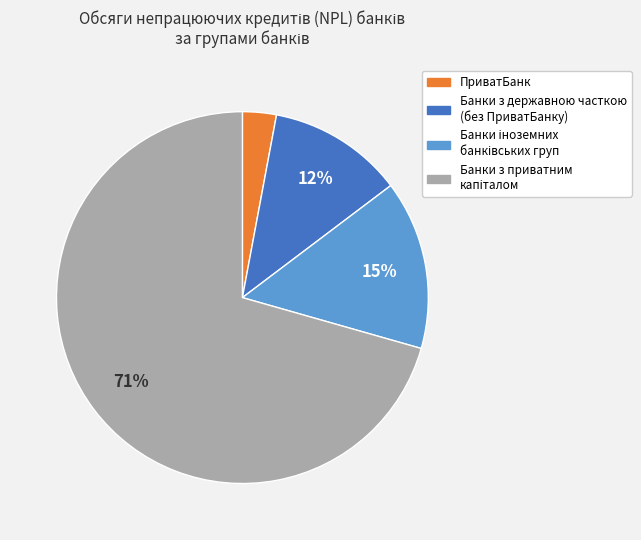

Combined, do Банки з державною часткою (без ПриватБанку) and ПриватБанк account for over 50%?

No